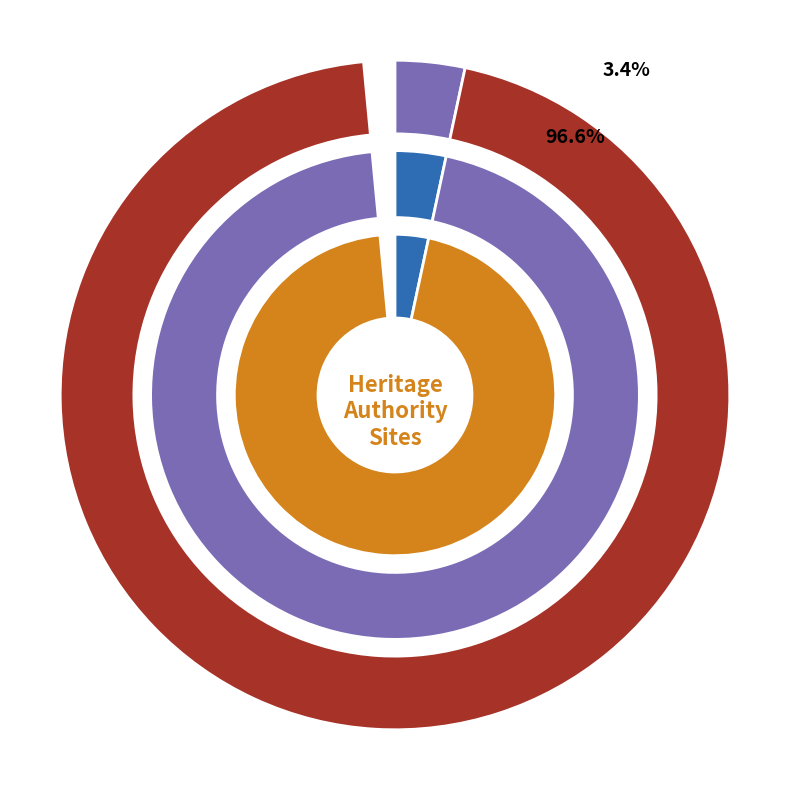

To the nearest percent, what percentage of the pie is ESSENDON INCINERATOR COMPLEX?

3%